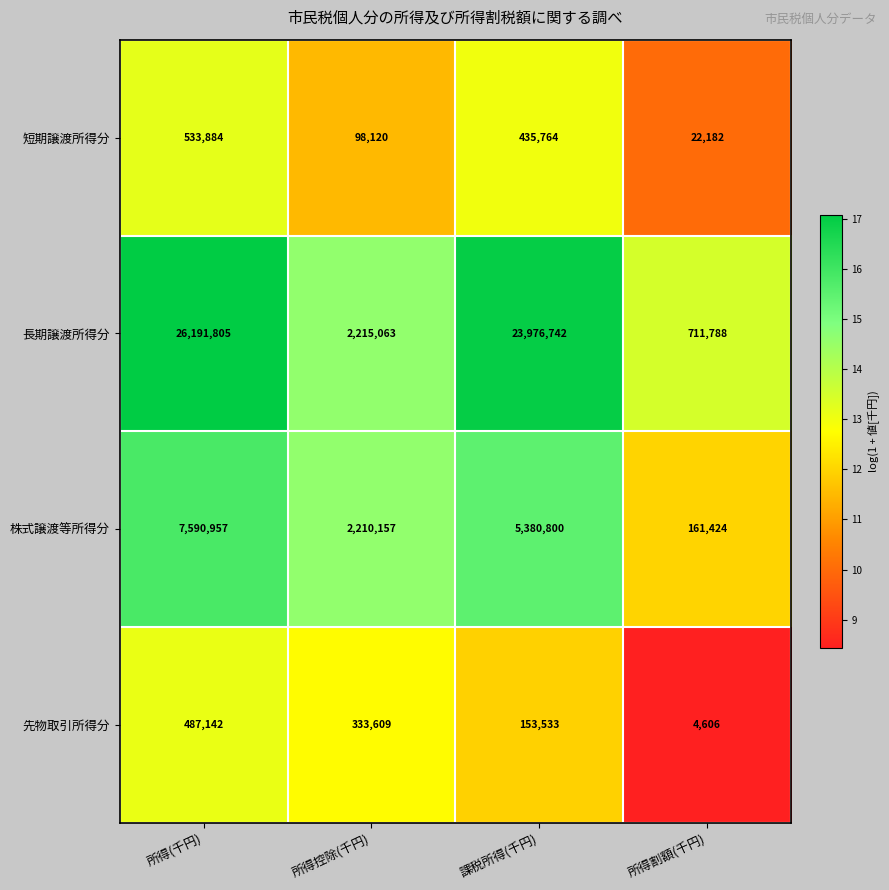

At which label does 短期譲渡所得分 reach its minimum?

所得割額(千円)